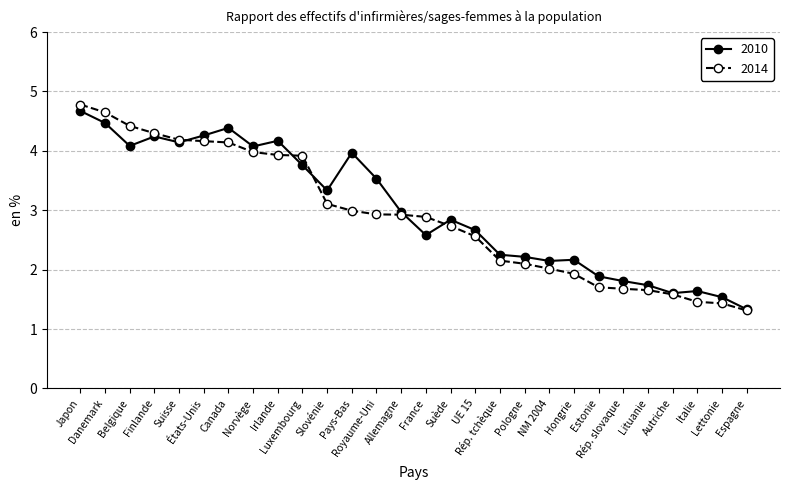

What is the sum of the 2010 values at Slovénie and Luxembourg?

7.1